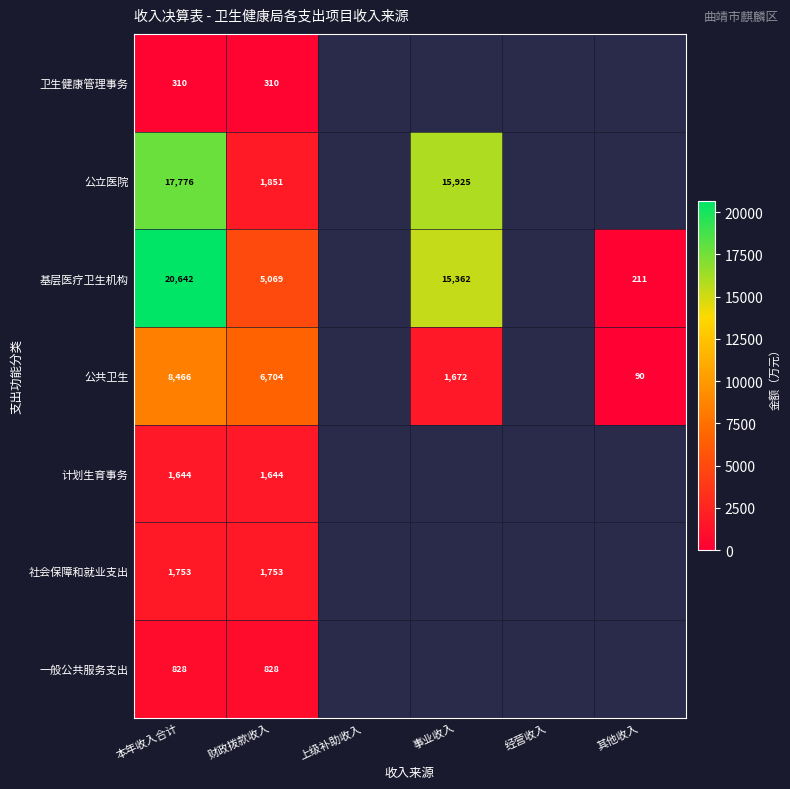

How many values in 公立医院 are above zero?

3